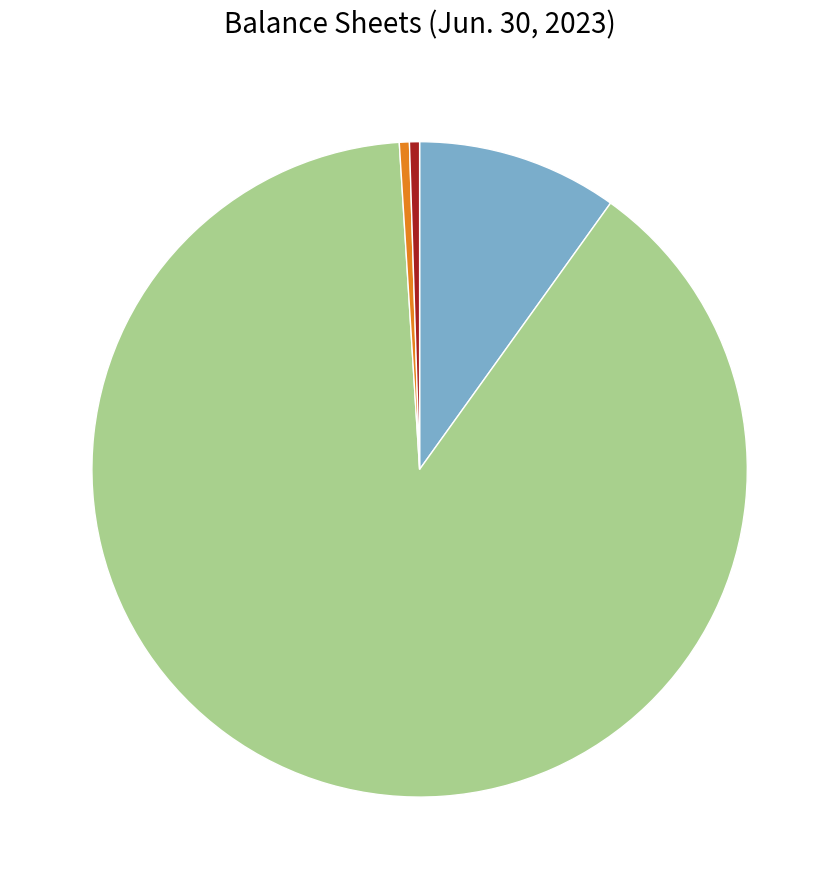

Count the number of slices in the pie.

4